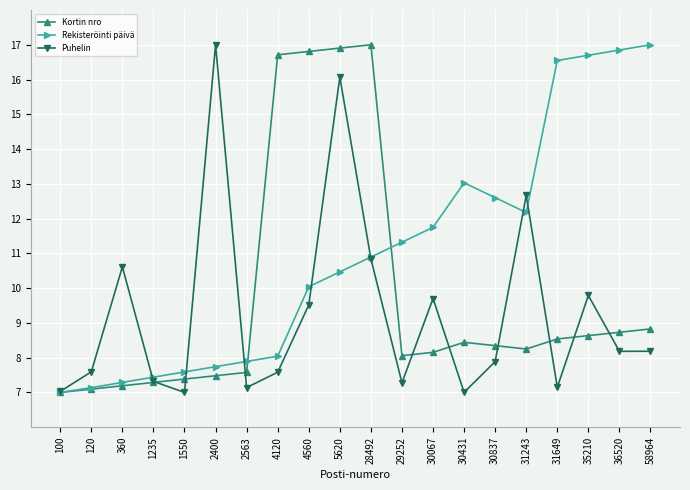

In Puhelin, how many points are lower than both neighbors (excluding endpoints)?

6